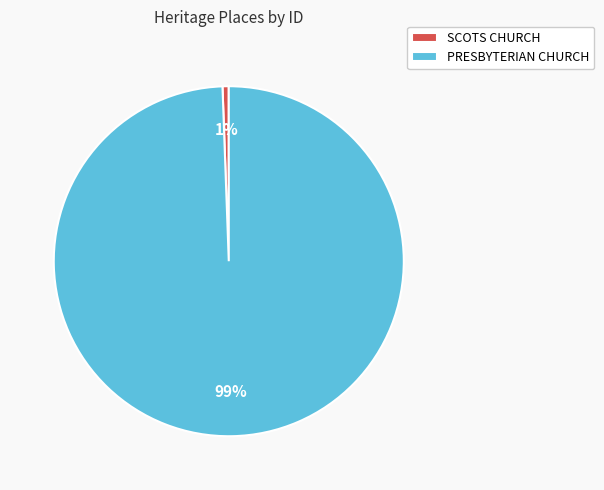

True or false: SCOTS CHURCH accounts for 1% of the total.

True